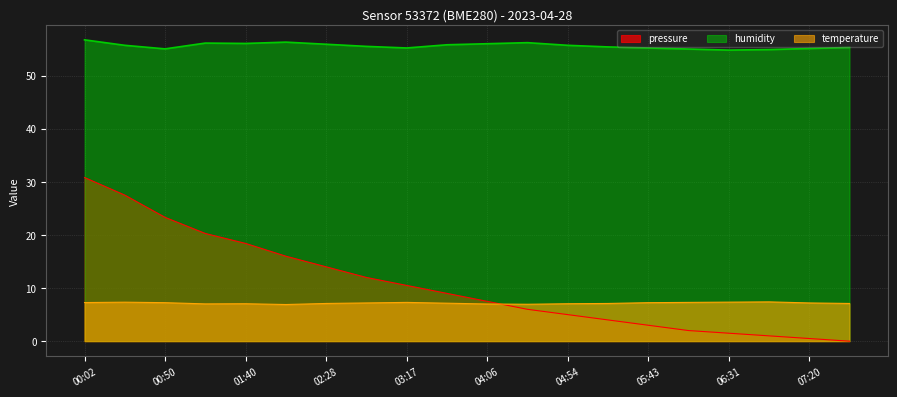

How many data points does each series have?

20